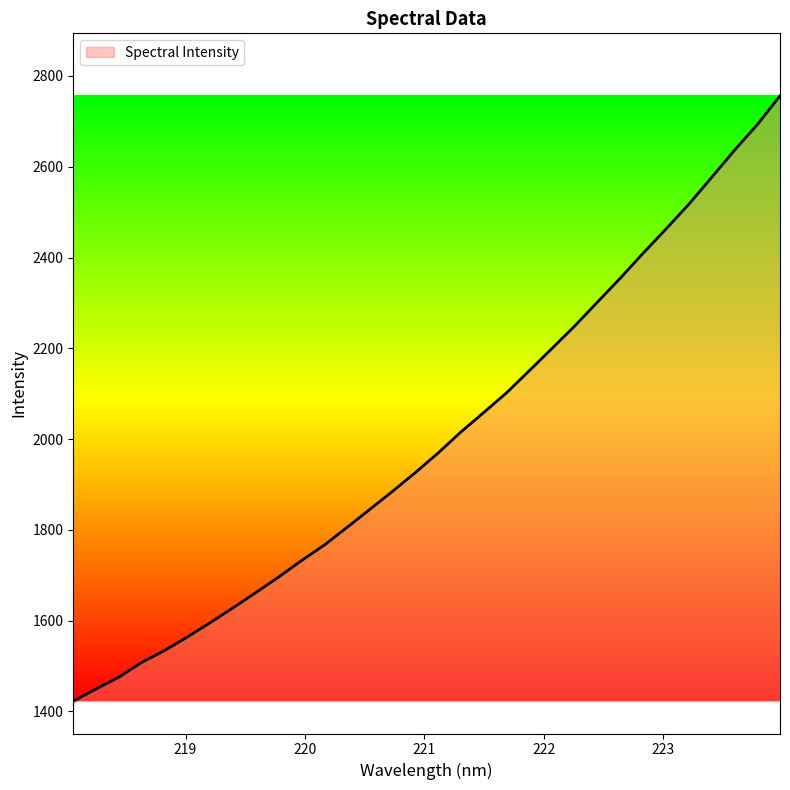

What is the maximum value shown in the chart?

2756.1